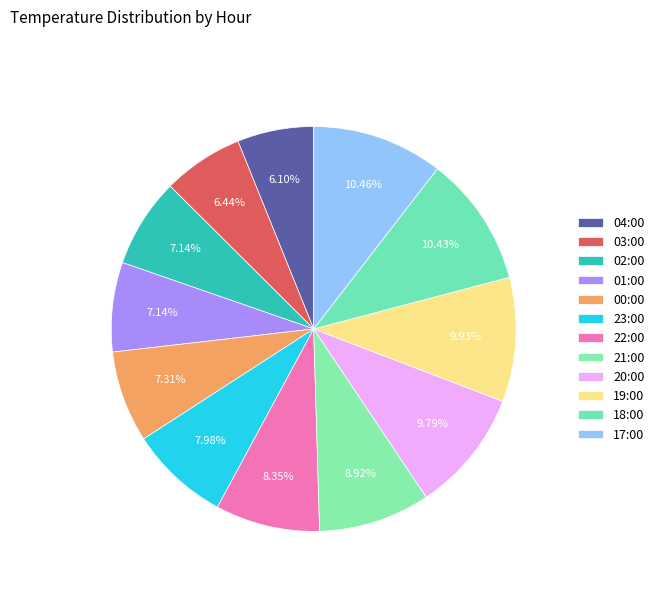

How many segments does this pie chart have?

12